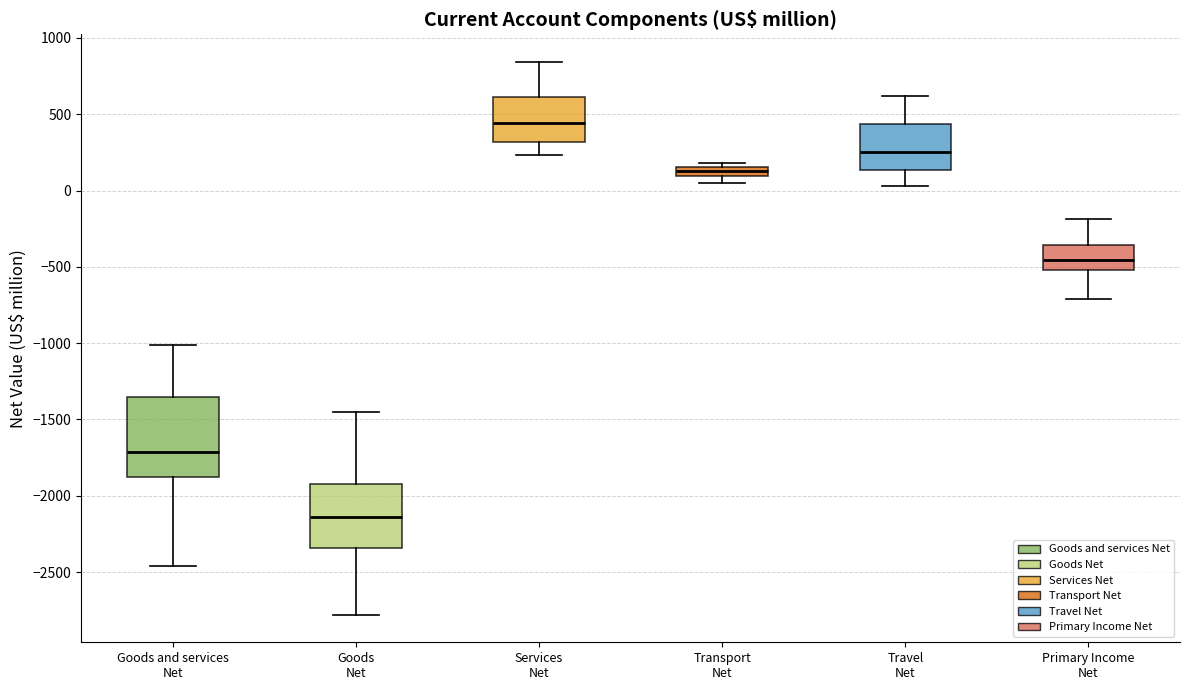

Which box is the tallest, from its lower edge to its upper edge?

Goods and services Net